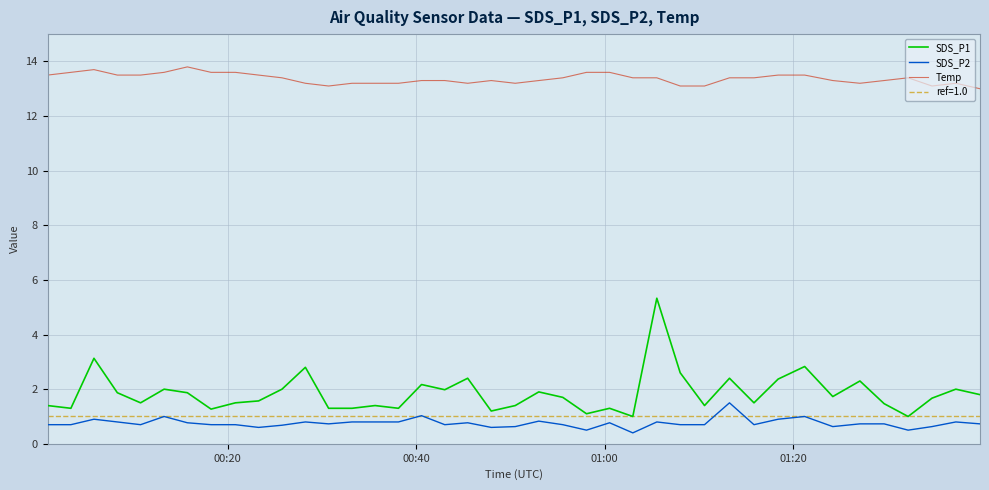

Which series has the largest range (max minus min)?

SDS_P1